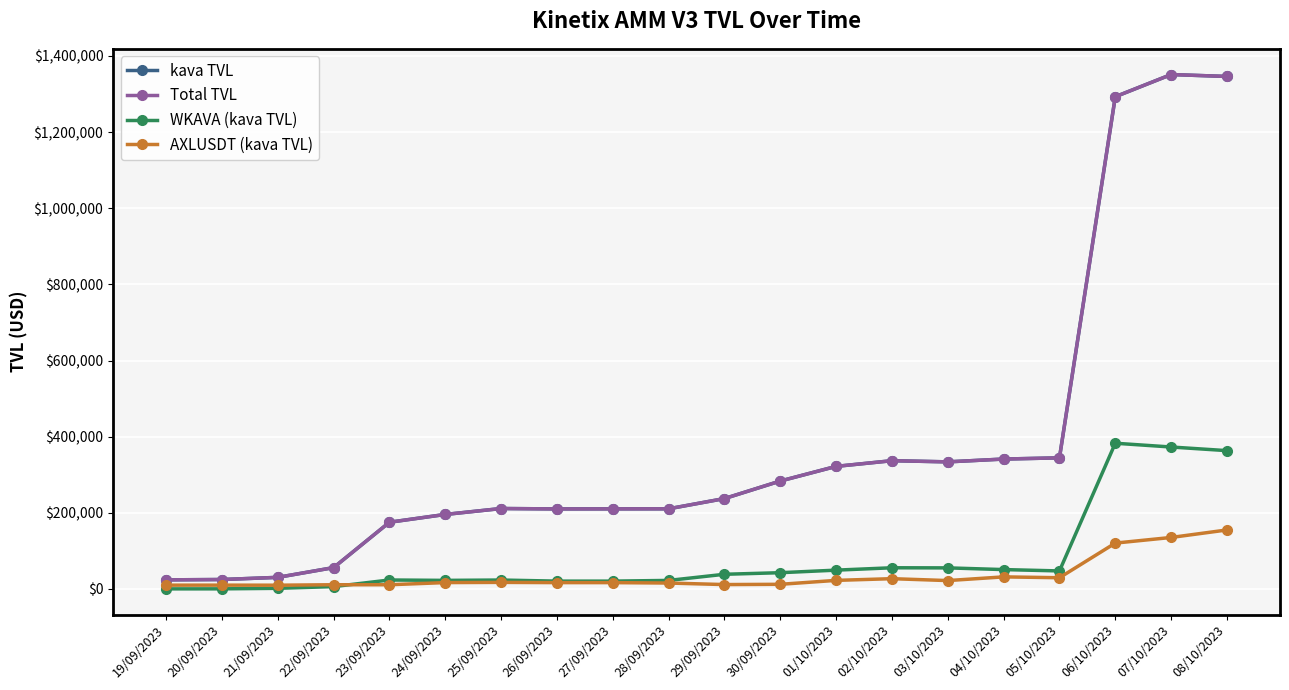

True or false: AXLUSDT (kava TVL) has a value of 16729.1 at 27/09/2023.

True